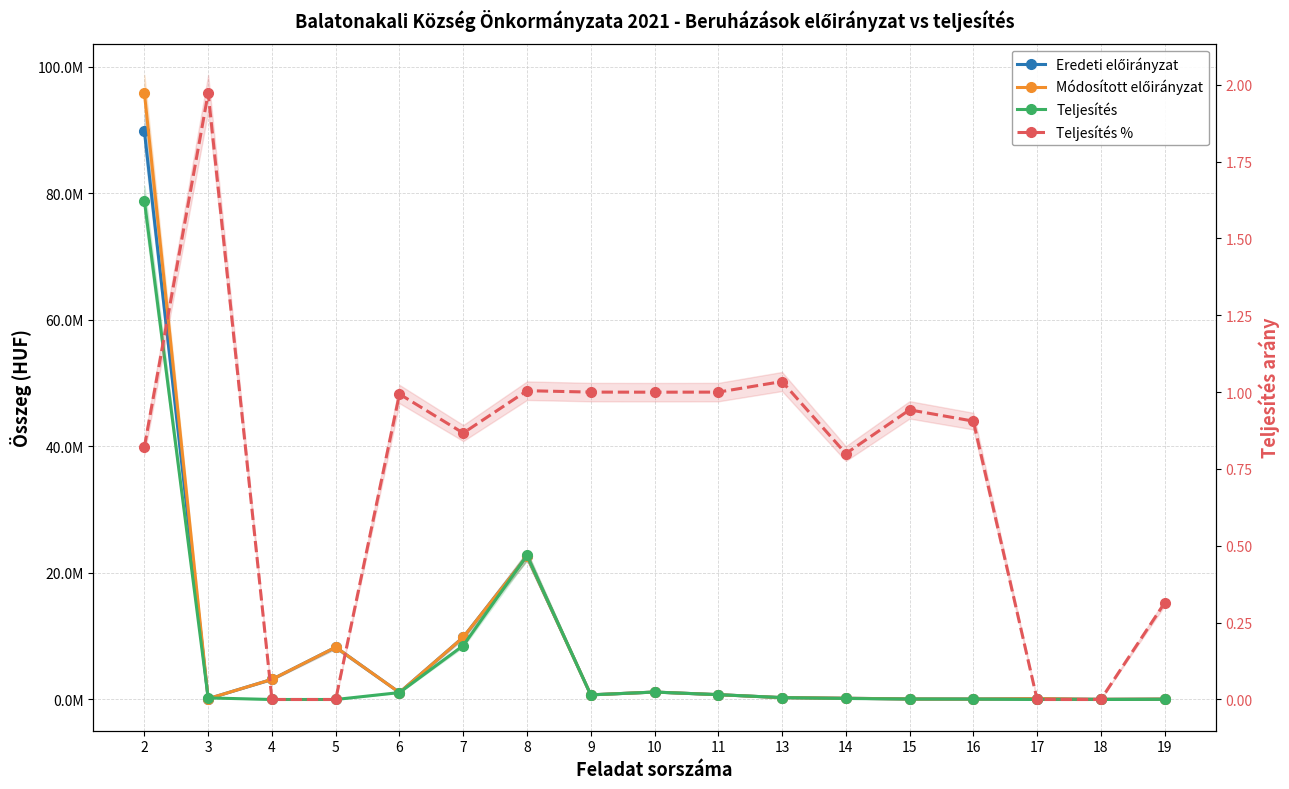

Is the value of Módosított előirányzat at 6 greater than the value of Teljesítés % at 14?

Yes